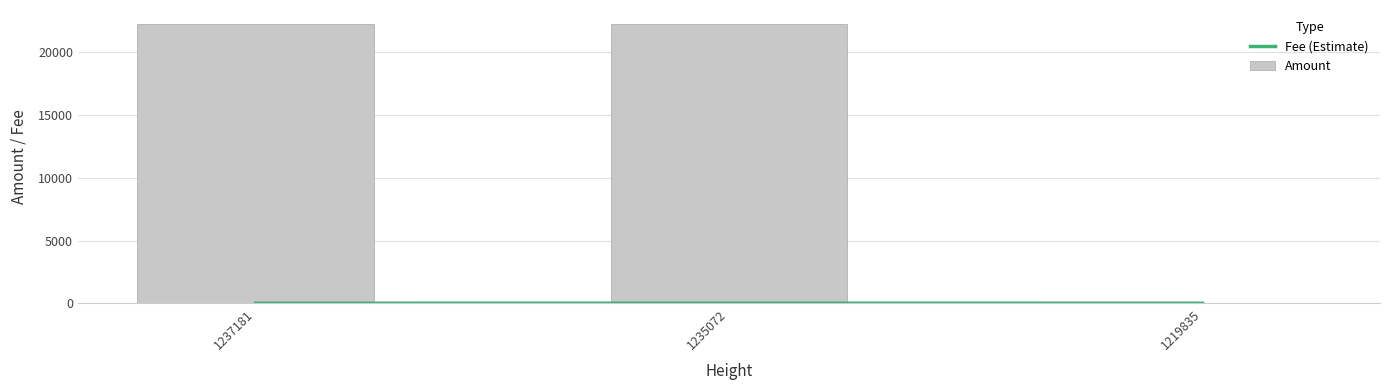

True or false: Amount has a value of 33533.4 at 1237181.

False